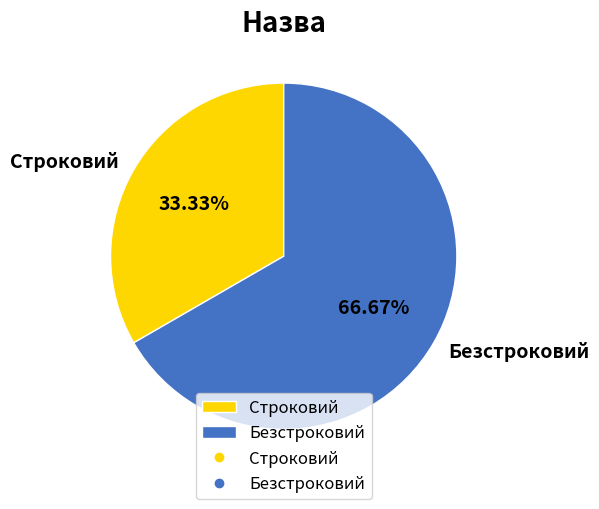

How many slices are in this pie chart?

2